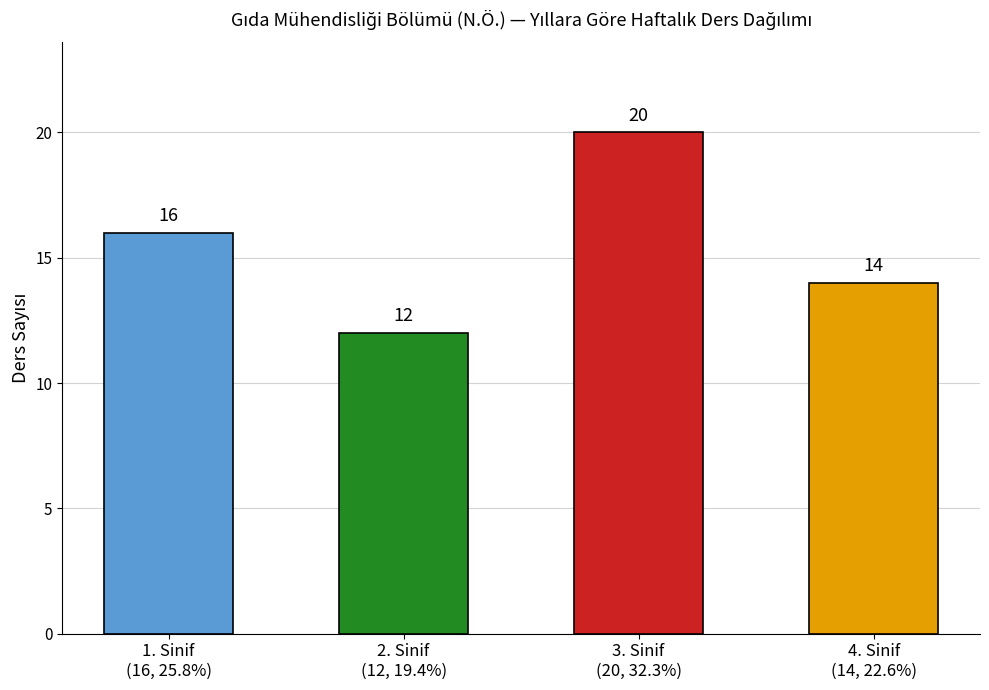

Reading left to right, extract all data points from this chart.

16	12	20	14